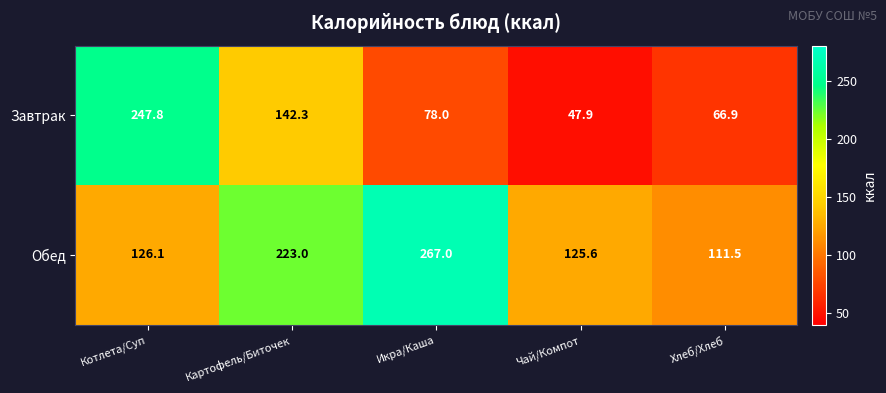

Which series has the largest total across all categories?

Обед